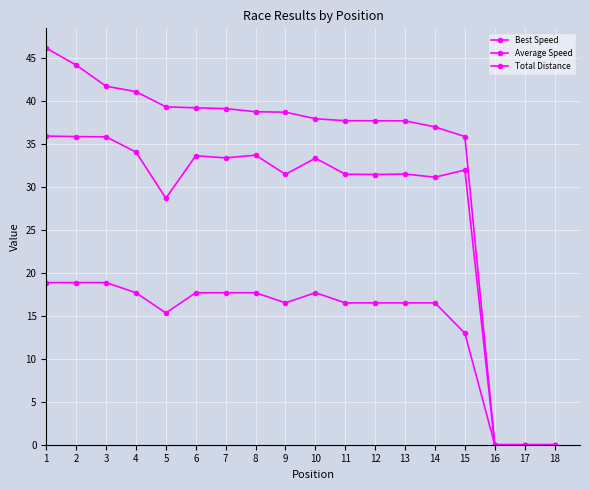

How many lines are shown in the chart?

3